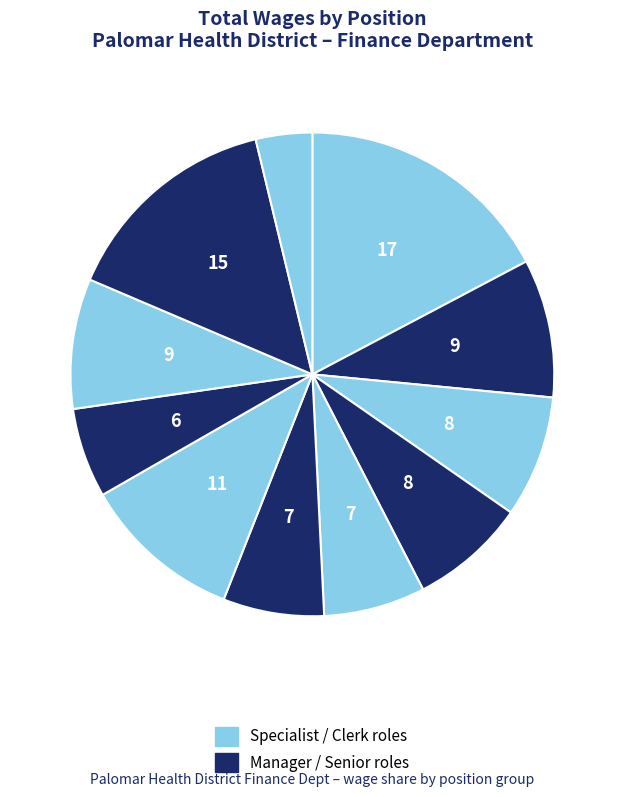

Count the number of slices in the pie.

11